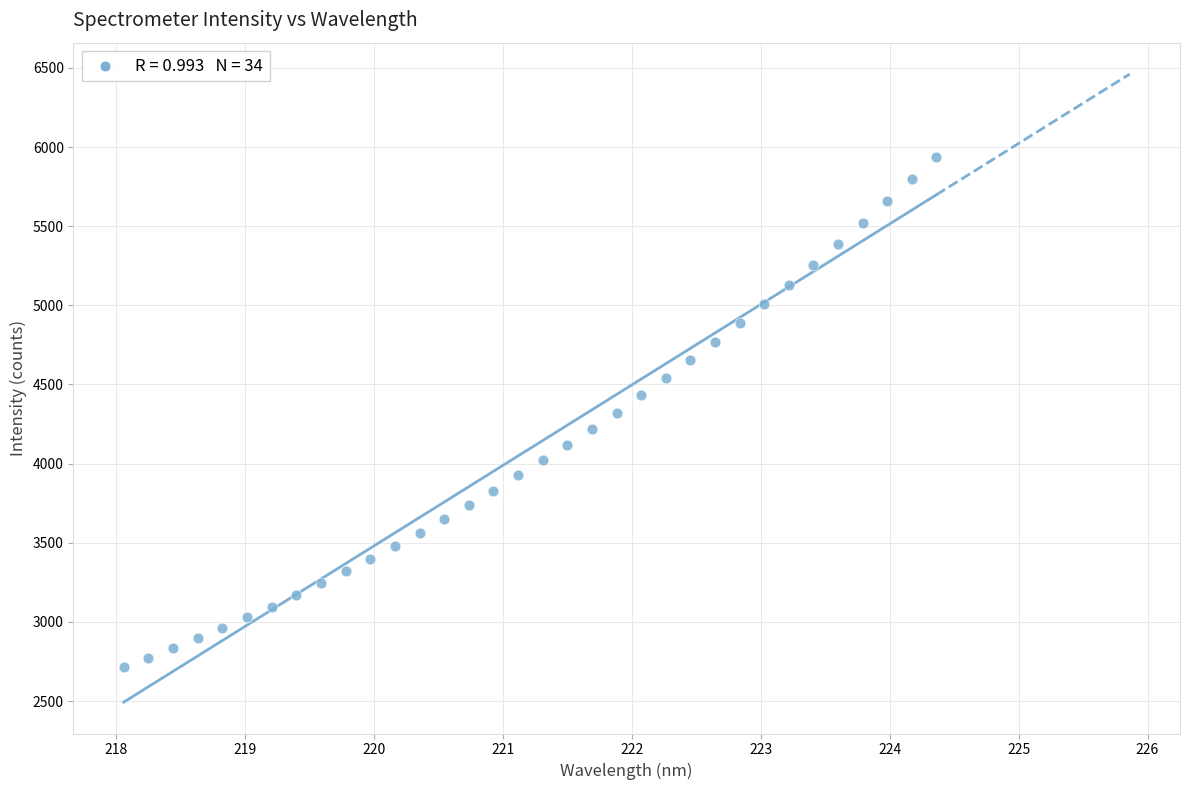

What is the range of X values (max minus min)?

6.3